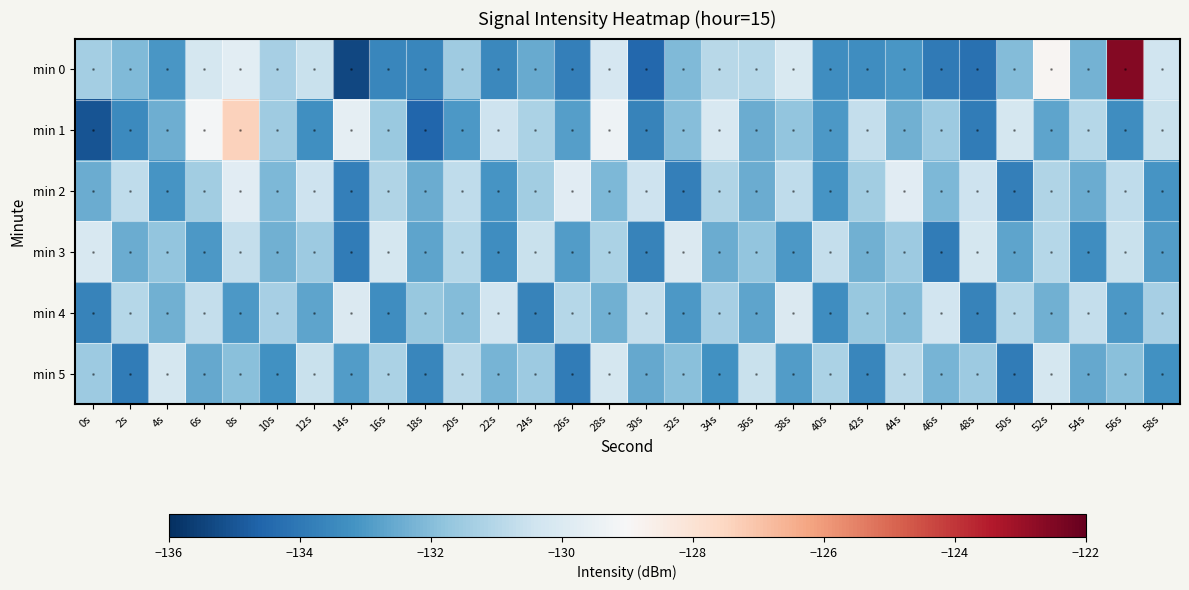

What is the total value across all series at 28s?

-785.4